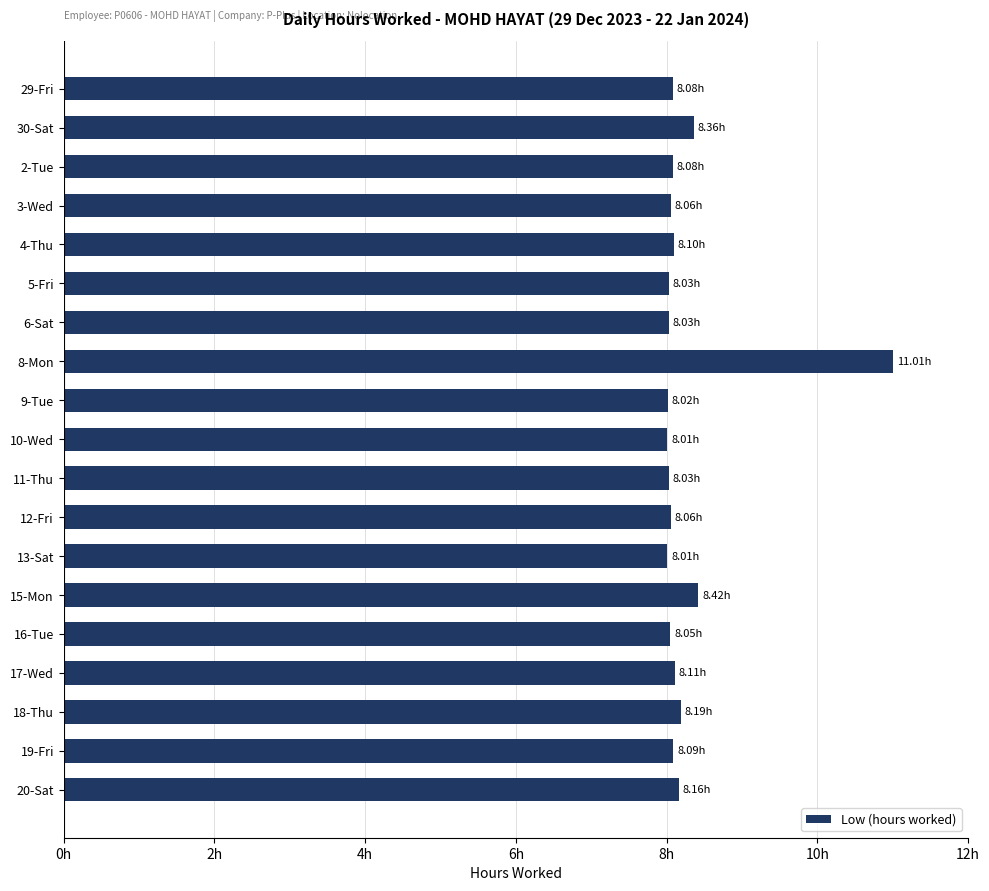

Does the chart contain stacked bars?

No